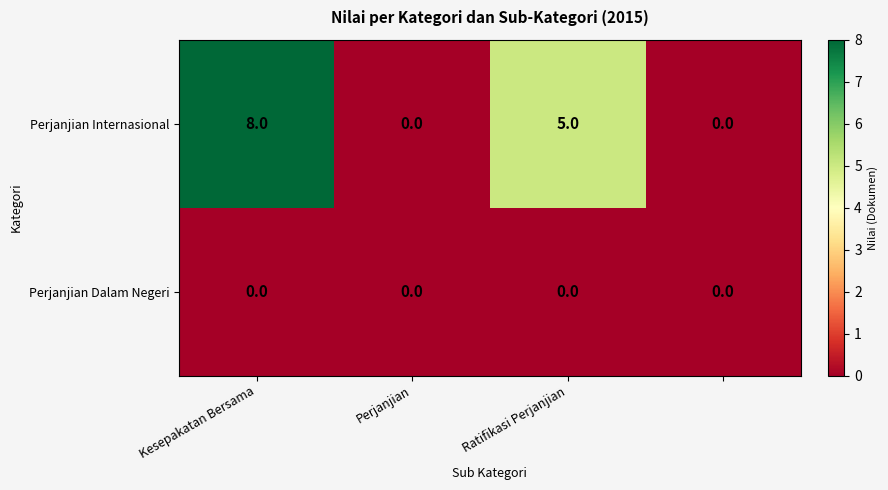

Reading right to left, extract all data points from this chart.

Perjanjian Internasional: 0	5	0	8
Perjanjian Dalam Negeri: 0	0	0	0